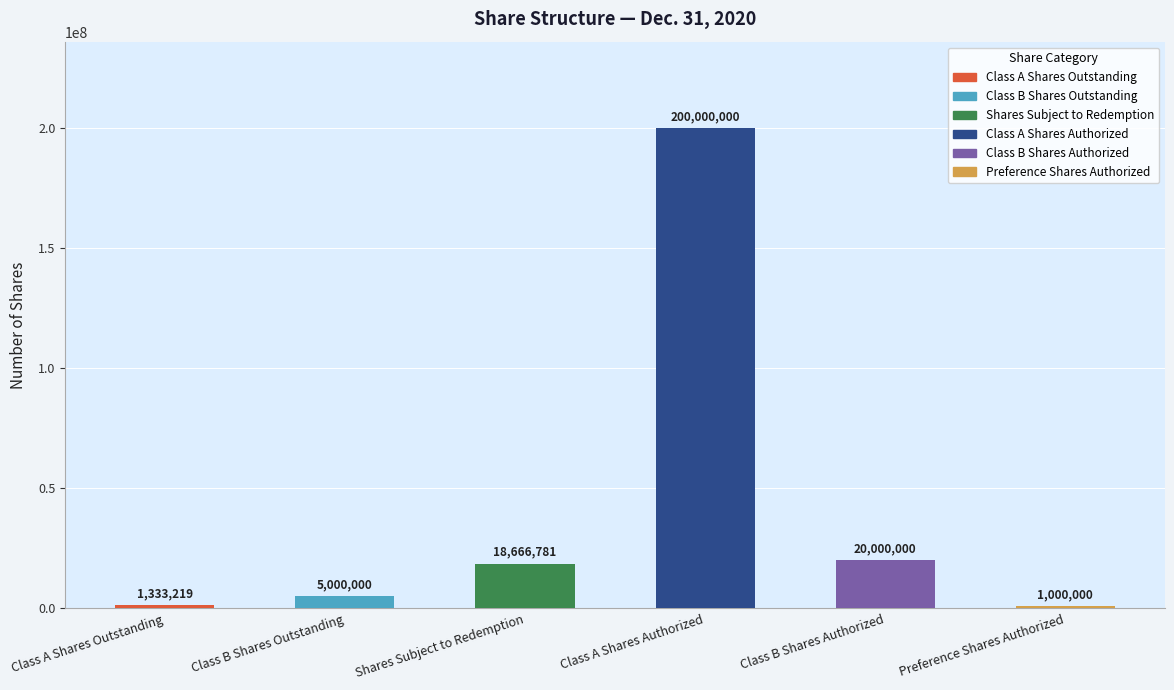

What is the ratio of the value at Class B Shares Authorized to the value at Preference Shares Authorized?

20.0